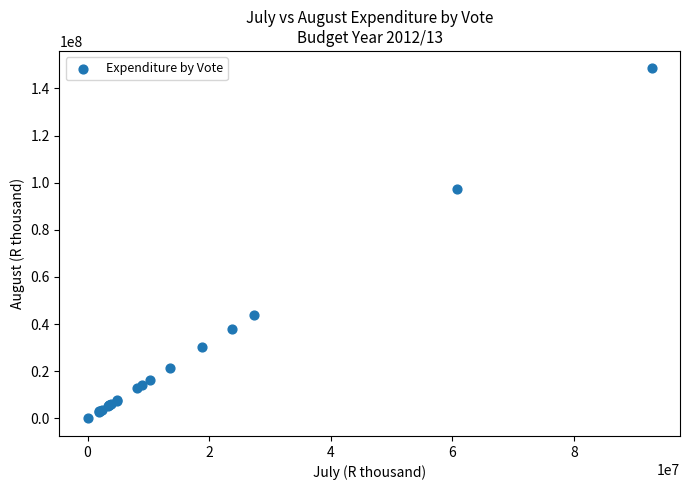

What Y value in the scatter plot is closest to 74226608?

97247211.5